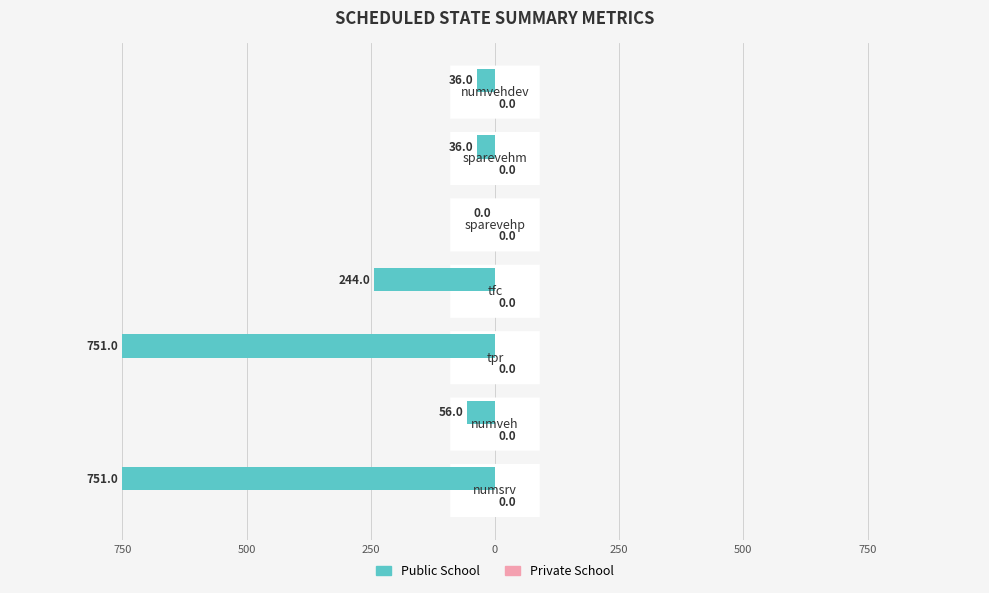

How many bars are there in total?

14